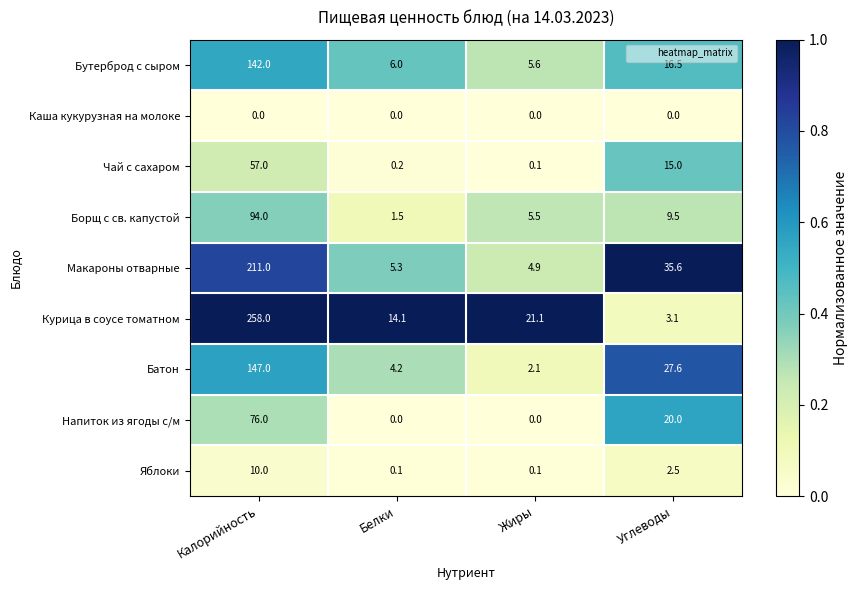

What is the total value across all series at Жиры?

39.4